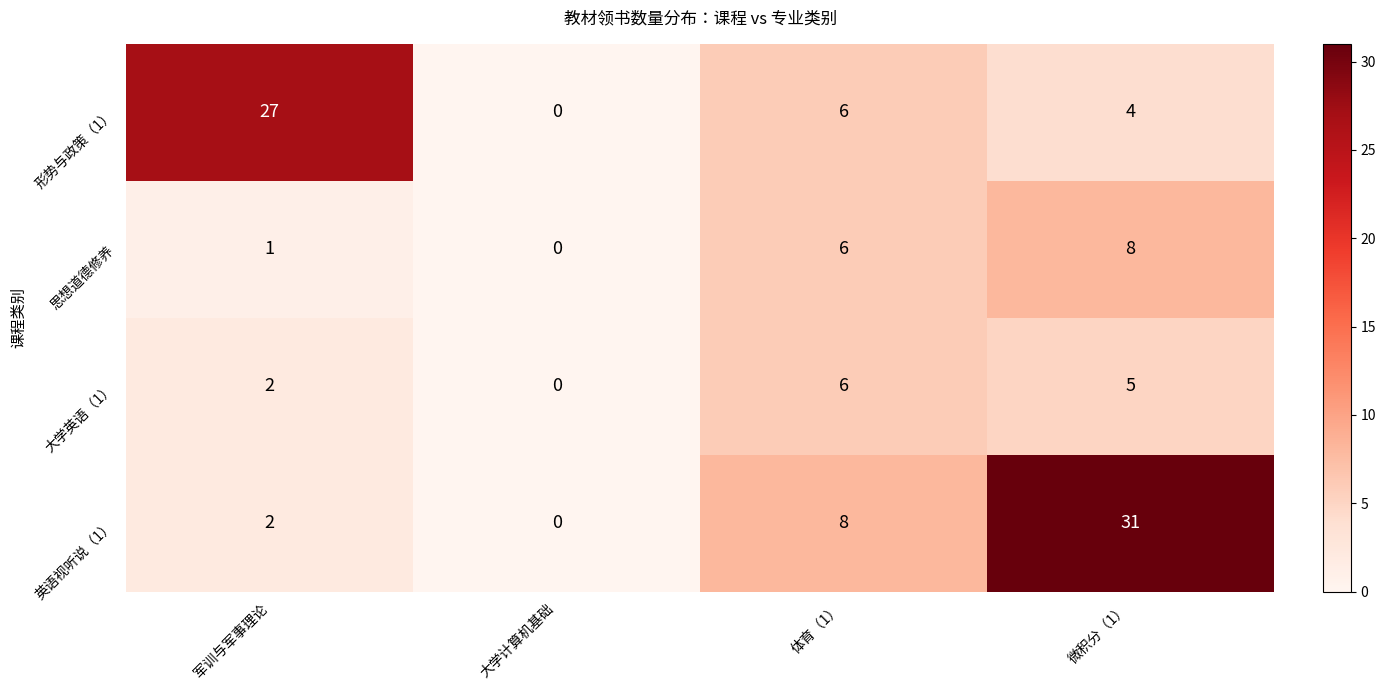

Count the number of categories in the chart.

4